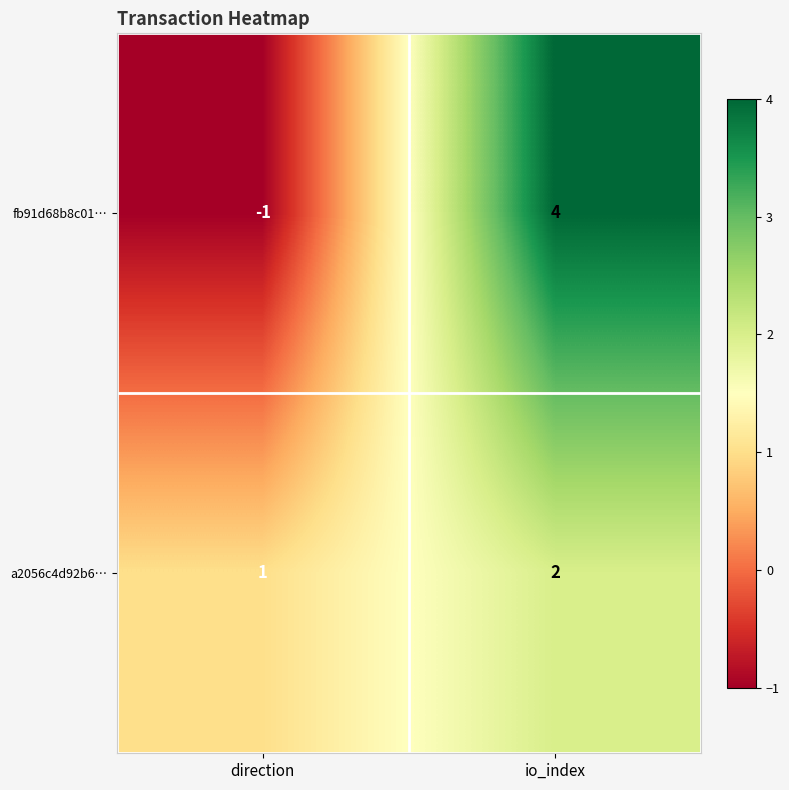

List the series in order of their peak value, lowest first.

a2056c4d92b6…, fb91d68b8c01…